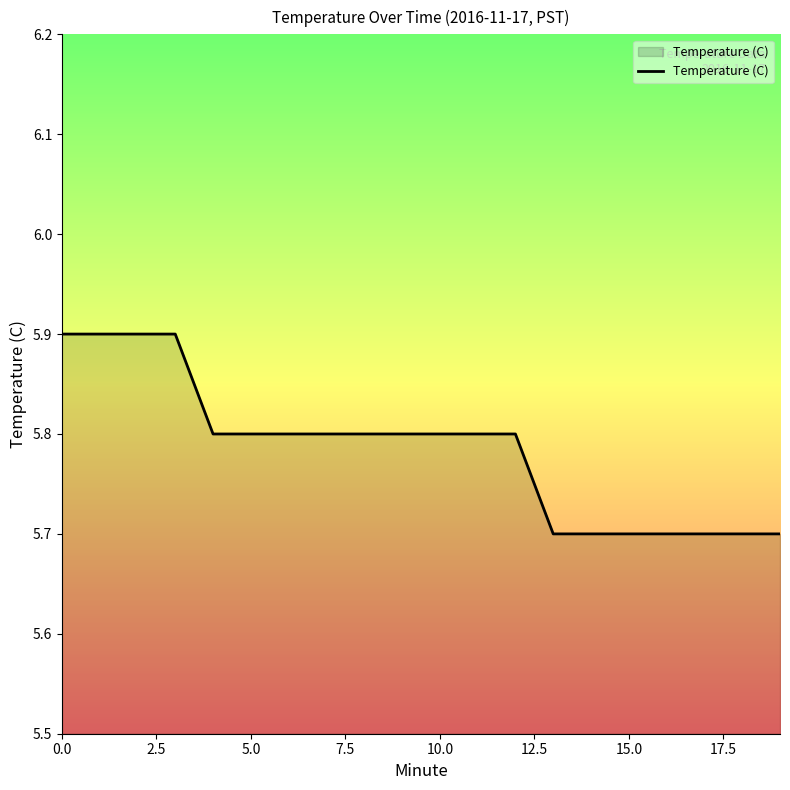

What is the minimum value shown in the chart?

5.7